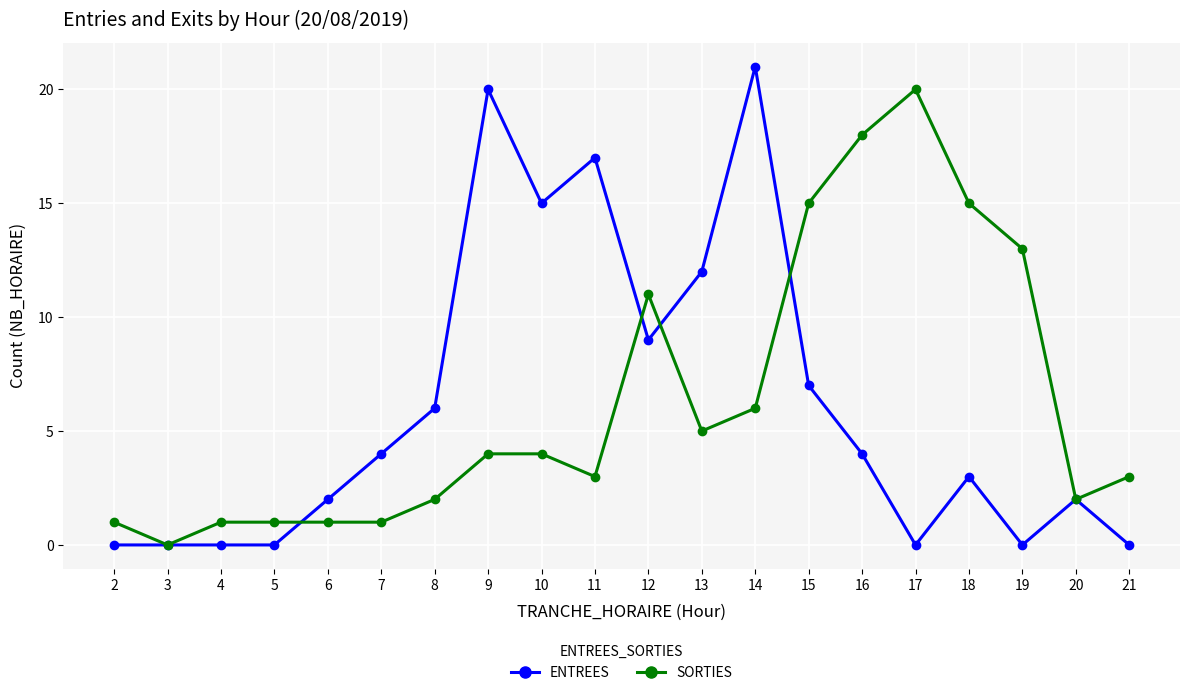

Reading left to right, what are all the values shown in this chart?

ENTREES: 2=0	3=0	4=0	5=0	6=2	7=4	8=6	9=20	10=15	11=17	12=9	13=12	14=21	15=7	16=4	17=0	18=3	19=0	20=2	21=0
SORTIES: 2=1	3=0	4=1	5=1	6=1	7=1	8=2	9=4	10=4	11=3	12=11	13=5	14=6	15=15	16=18	17=20	18=15	19=13	20=2	21=3